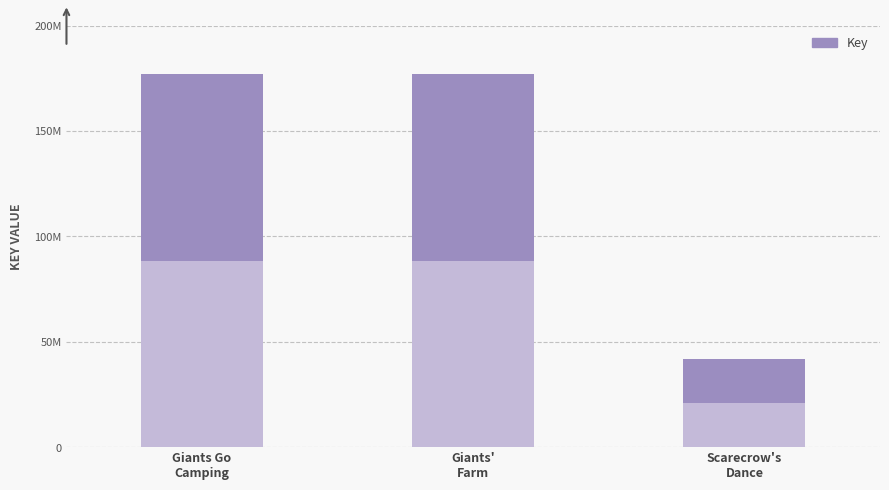

At which label is the value closest to 109377469?

Giants' Farm